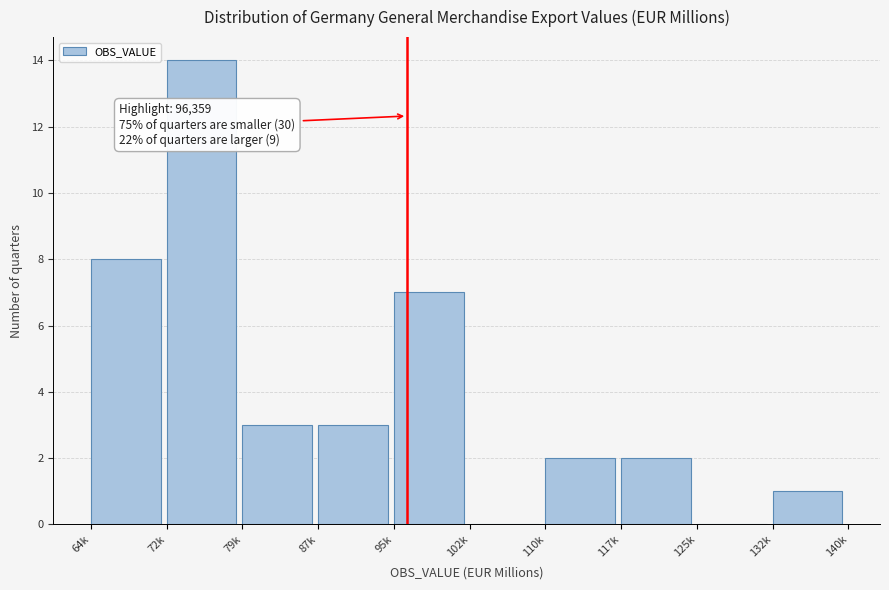

Reading left to right, extract all data points from this chart.

64k=8	72k=14	79k=3	87k=3	95k=7	102k=0	110k=2	117k=2	125k=0	132k=1